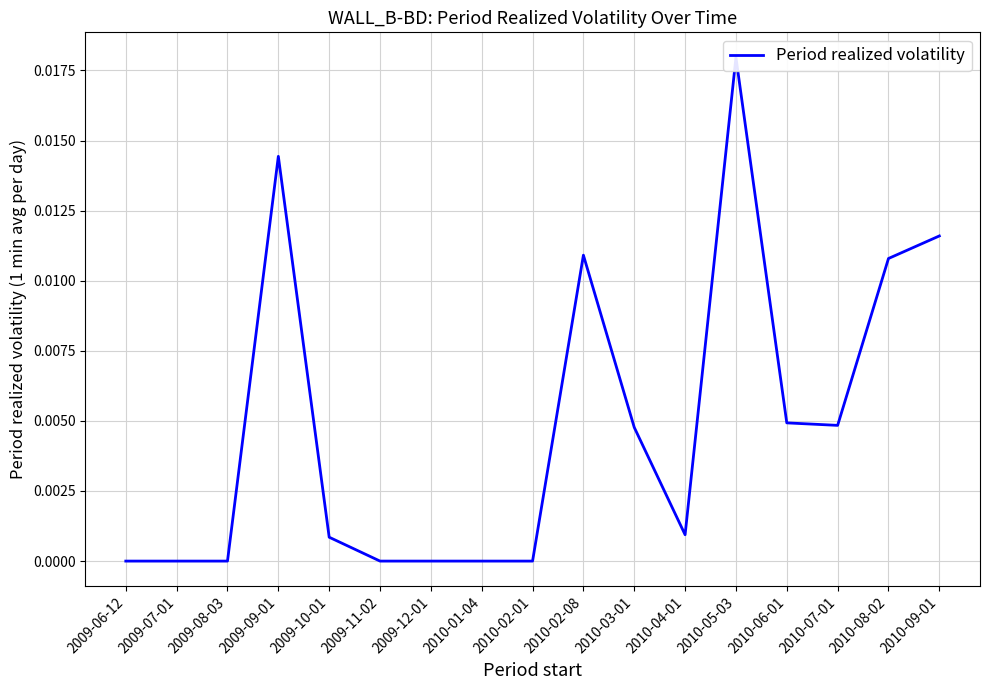

What is the label of the 3rd point from the right?

2010-07-01